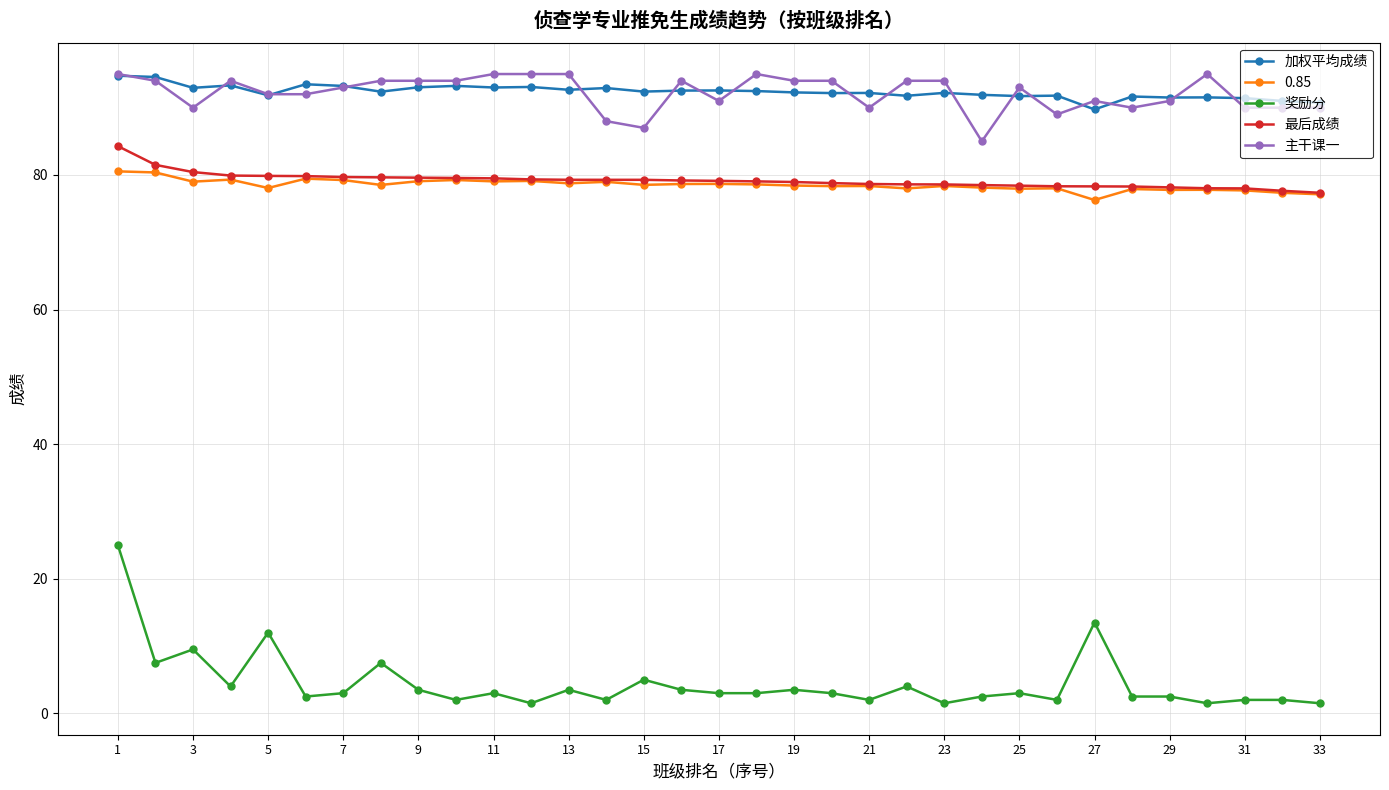

Which series has the largest range (max minus min)?

奖励分